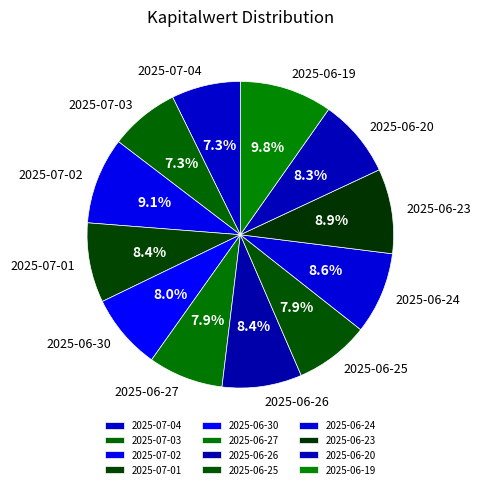

What is the ratio of the value at 2025-07-02 to the value at 2025-06-23?

1.0